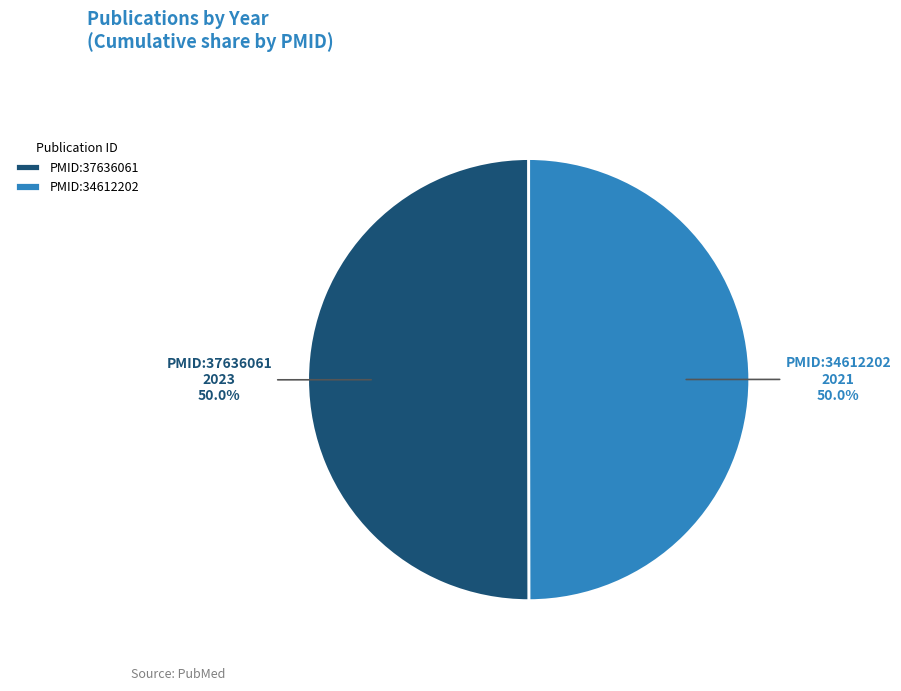

Is it true that PMID:37636061 is 50% of the pie?

True